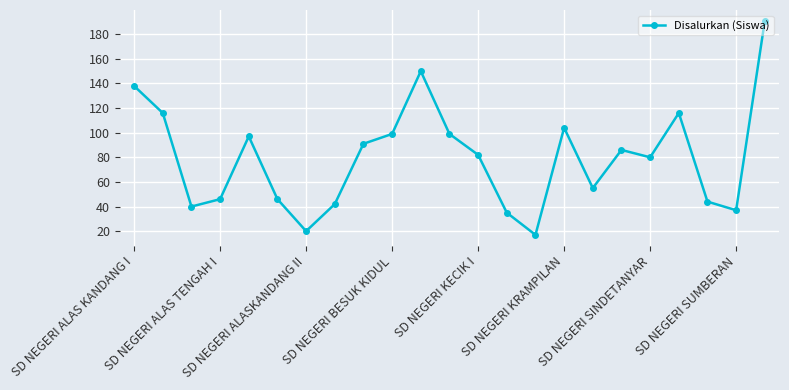

True or false: there are more than 0 points higher than both neighbors.

True